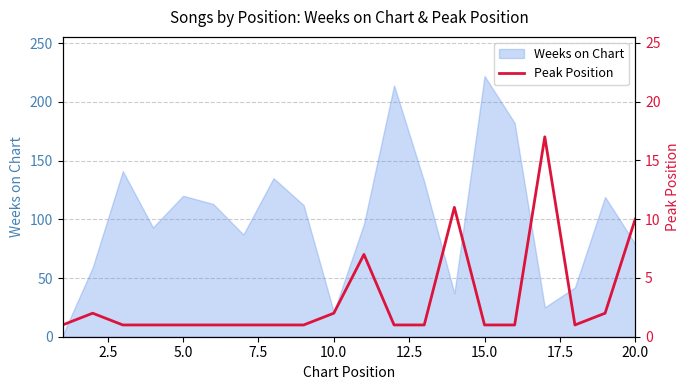

What is the greatest value displayed?

17